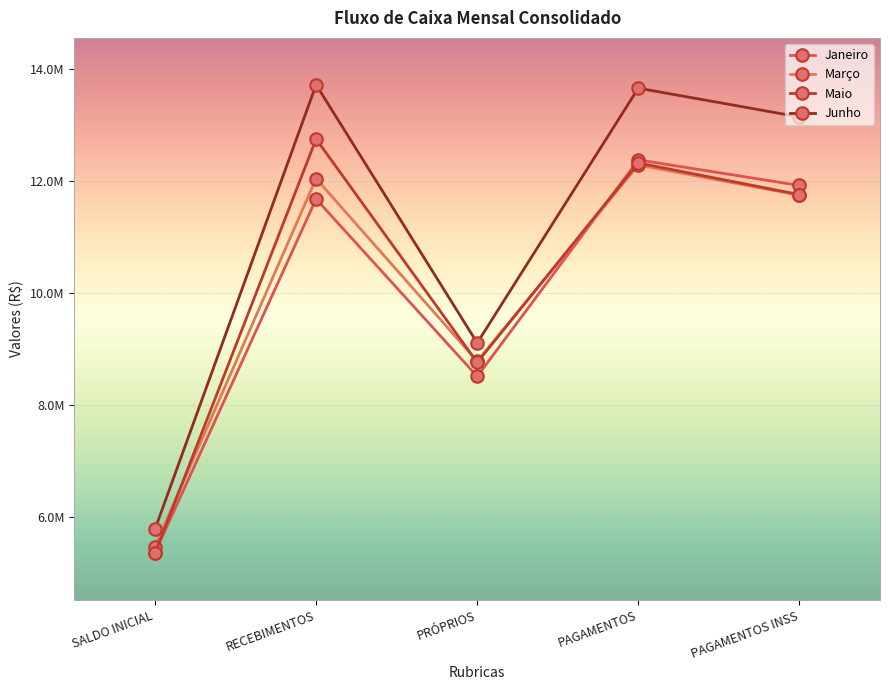

Which series has the largest range (max minus min)?

Junho